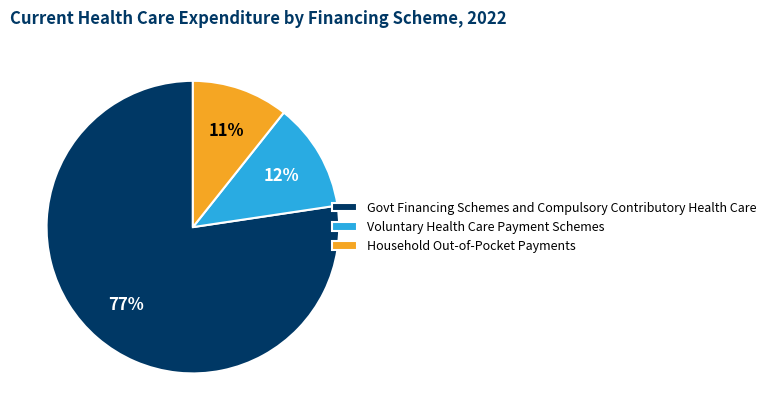

Which category accounts for the majority?

Govt Financing Schemes and Compulsory Contributory Health Care